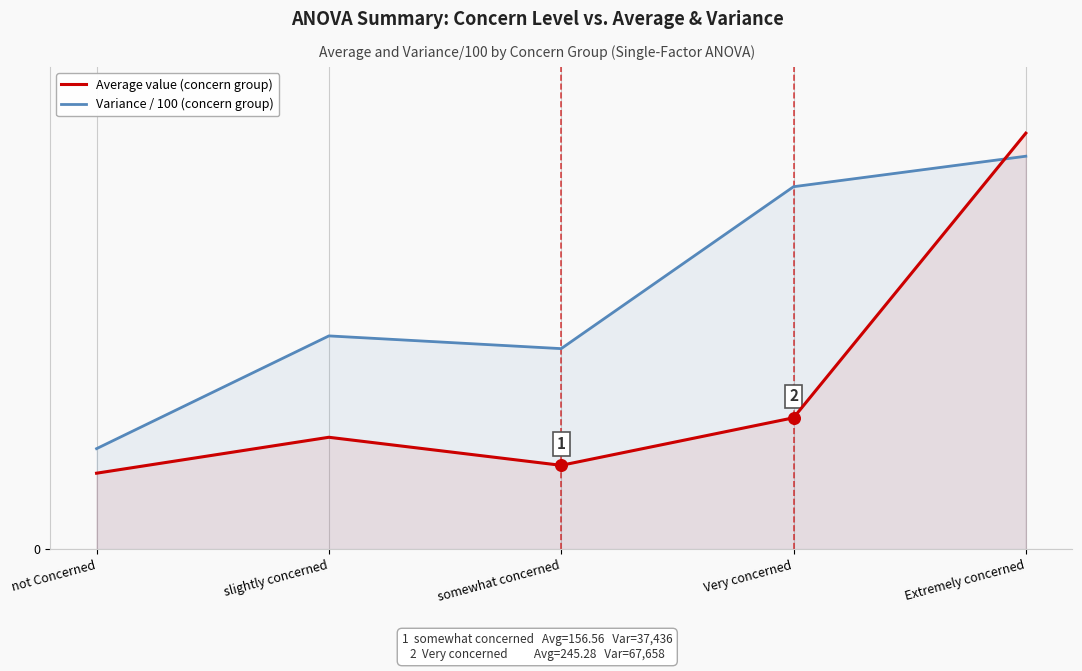

Which series has the largest Y range (max minus min)?

Average value (concern group)